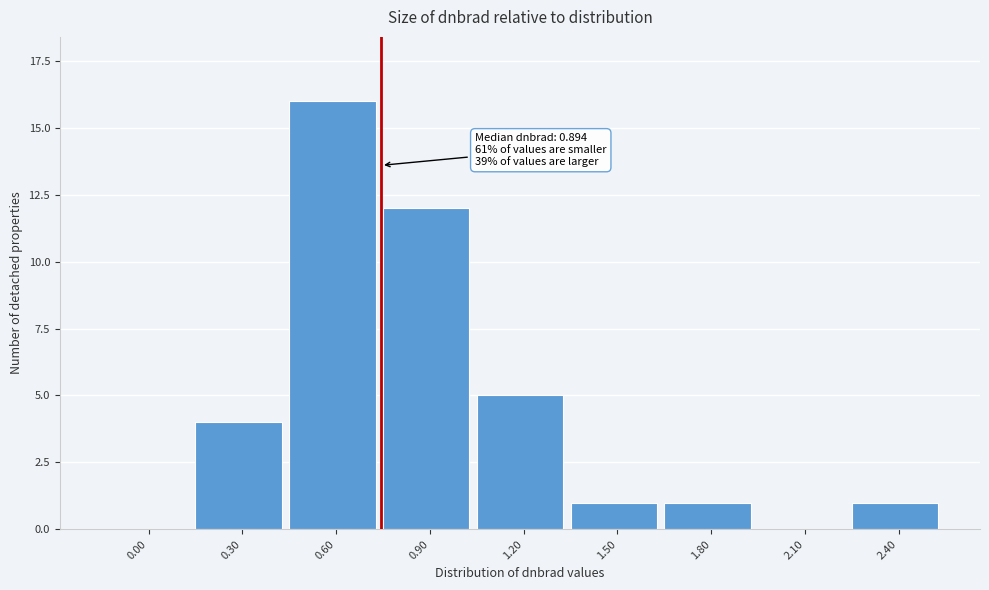

Reading left to right, transcribe all the data shown in this chart.

0.00=0	0.30=4	0.60=16	0.90=12	1.20=5	1.50=1	1.80=1	2.10=0	2.40=1